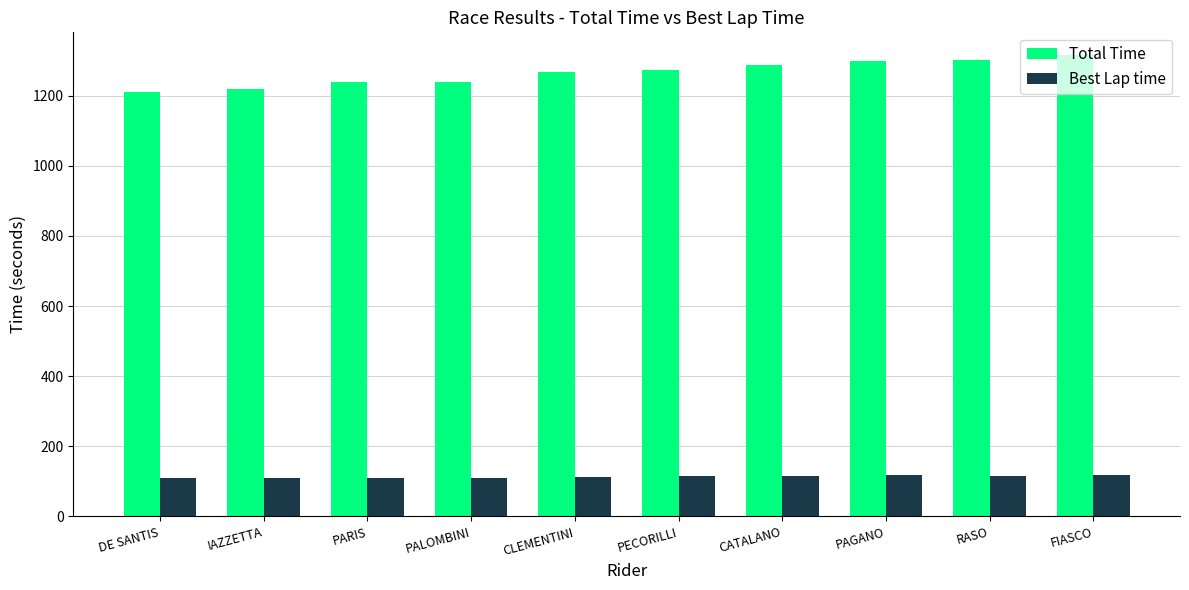

What is the difference between the Best Lap time values at RASO and FIASCO?

2.5